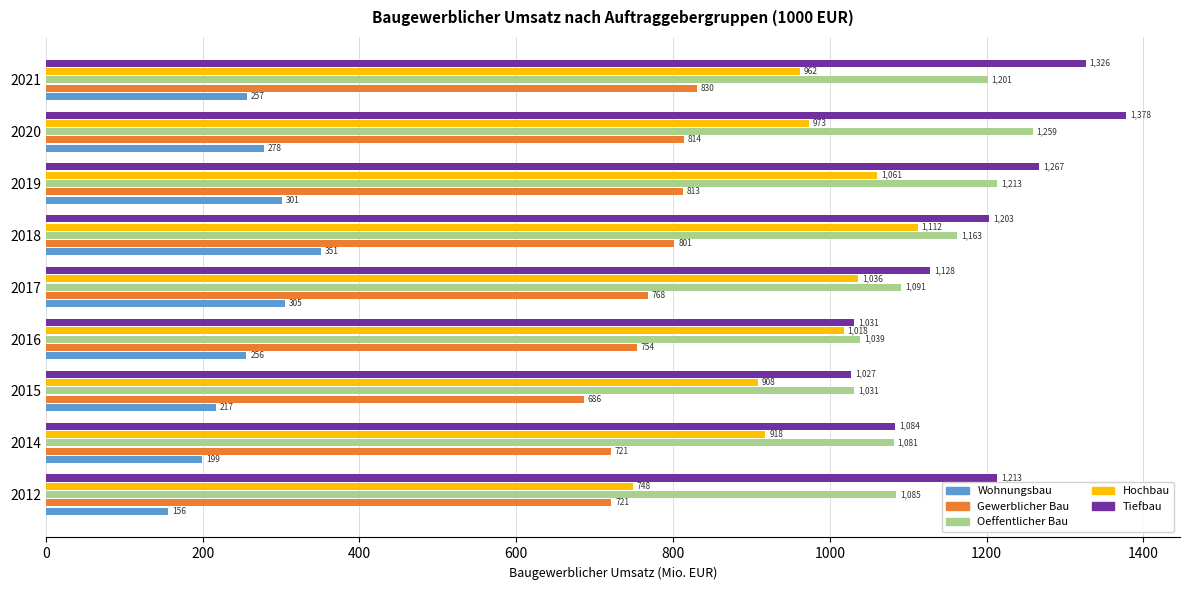

True or false: Oeffentlicher Bau has a value of 1201.4 at 2021.

True